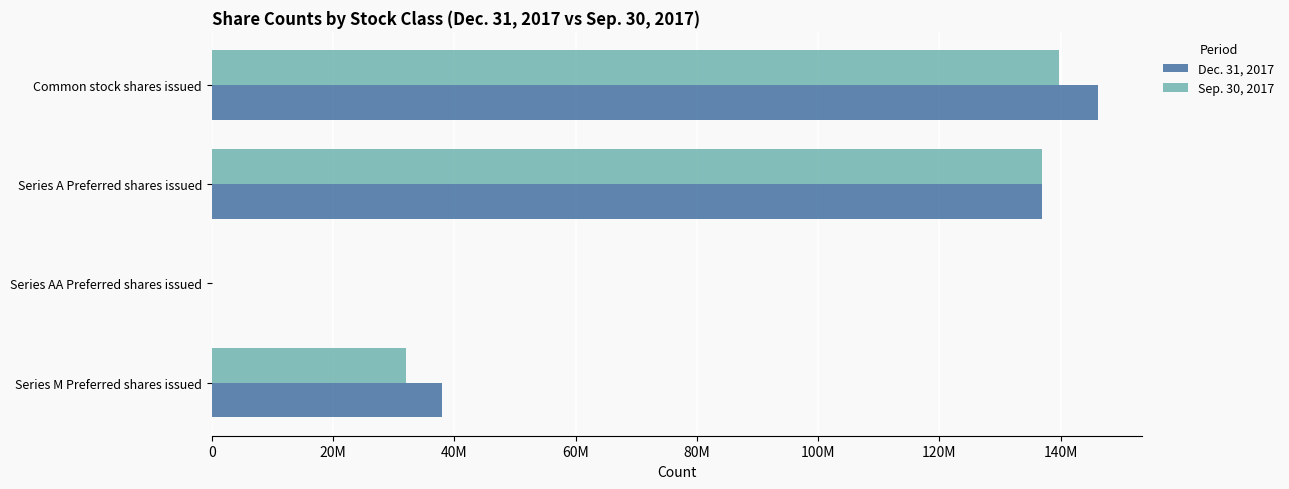

What are all the series names shown in the legend?

Dec. 31, 2017, Sep. 30, 2017